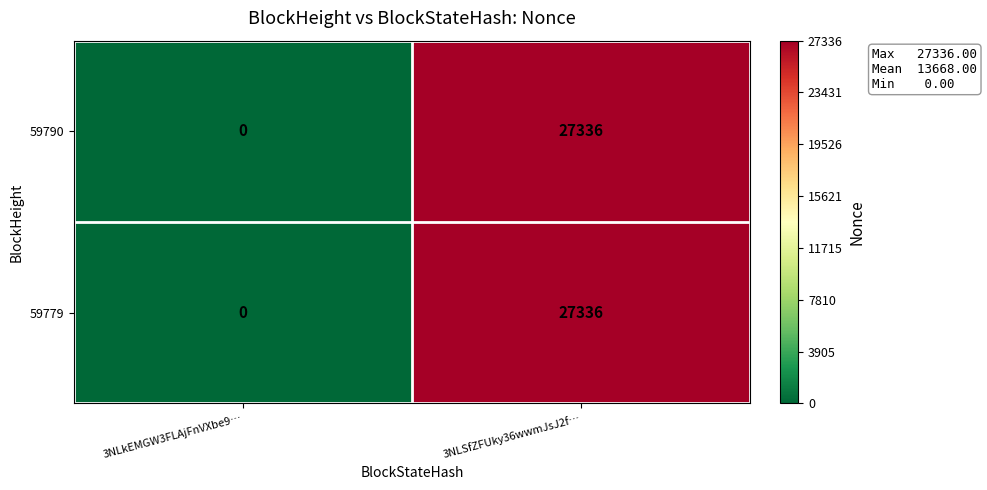

Which category has the highest value across all series?

3NLSfZFUky36wwmJsJ2f…